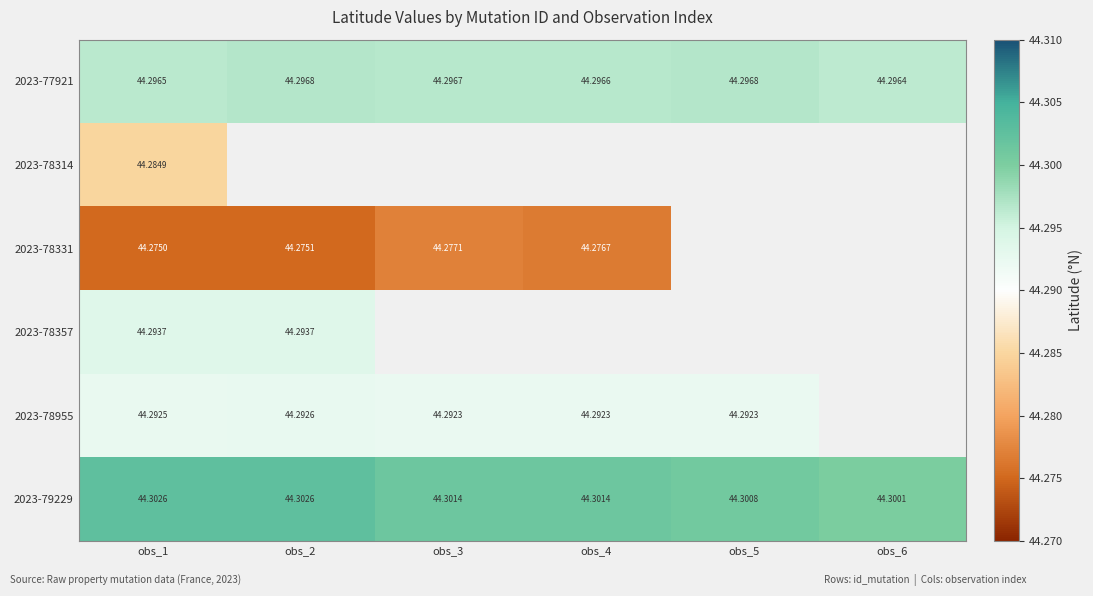

Is the value of 2023-78314 at obs_1 greater than the value of 2023-78357 at obs_2?

No